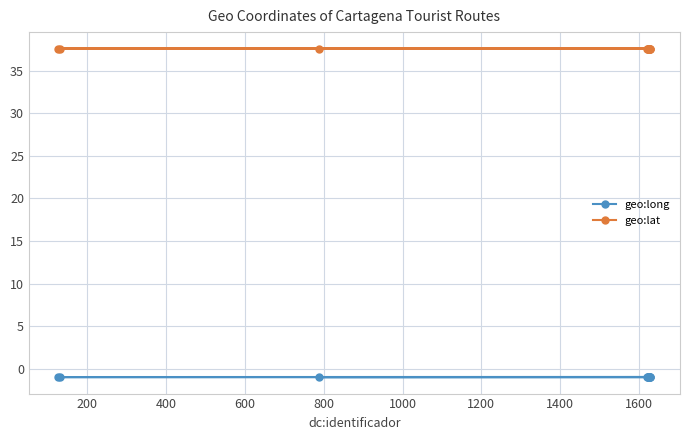

Which series has the largest total across all categories?

geo:lat